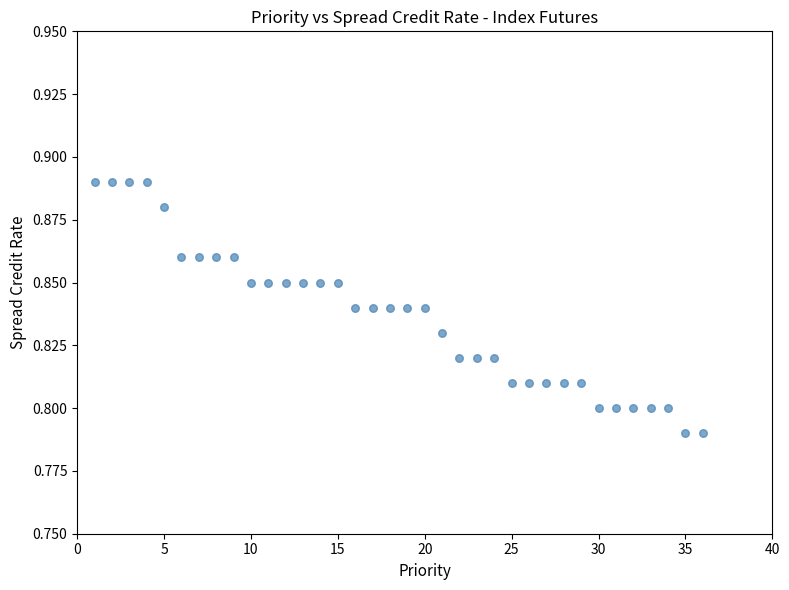

What is the range of X values (max minus min)?

35.0